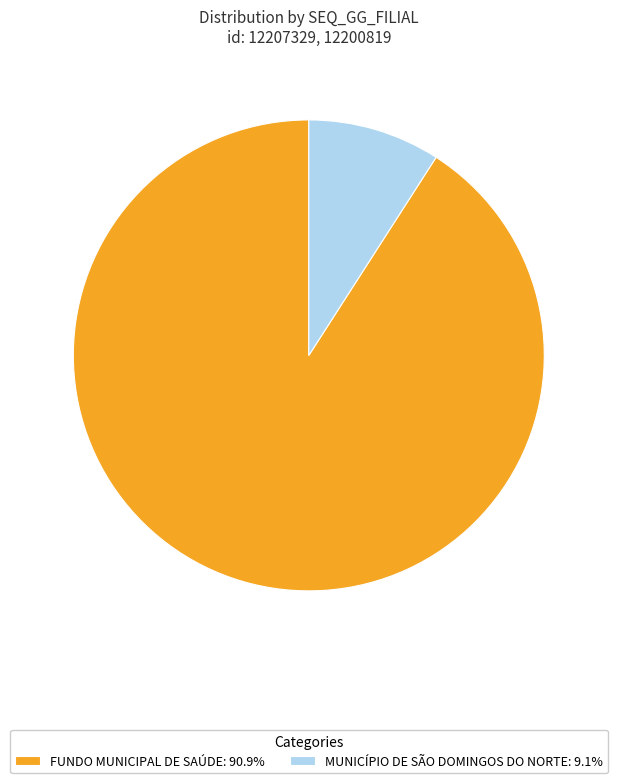

Is there a majority slice in this chart?

Yes